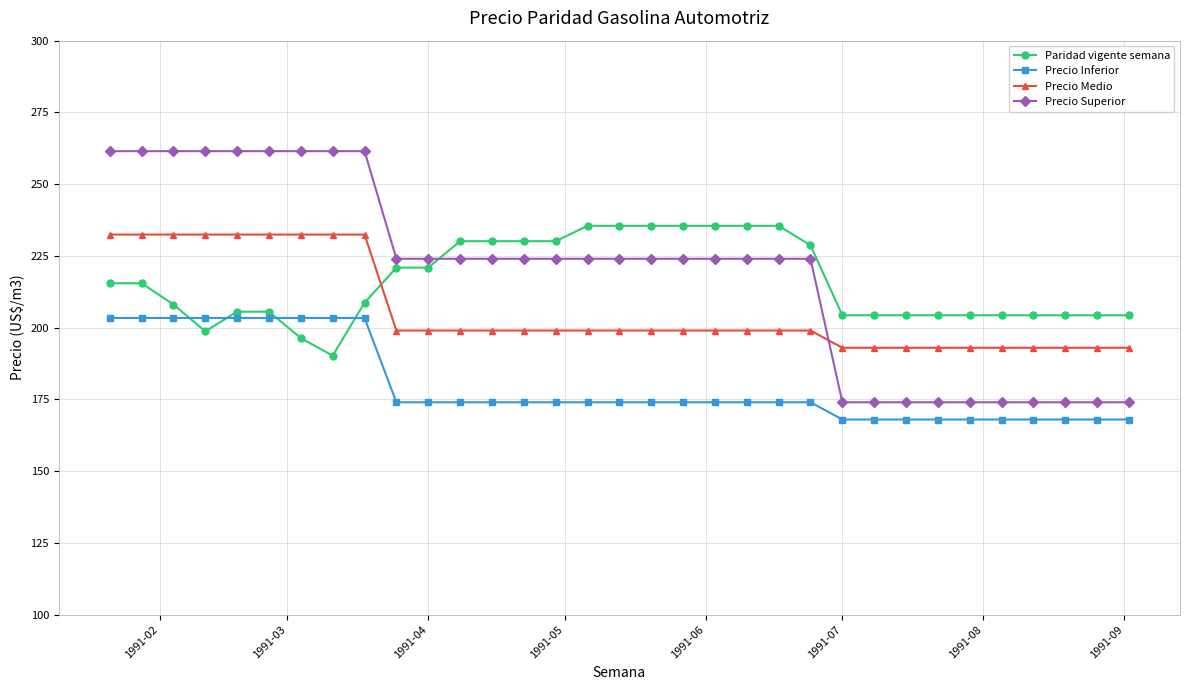

At how many categories does at least one series exceed 188?

33